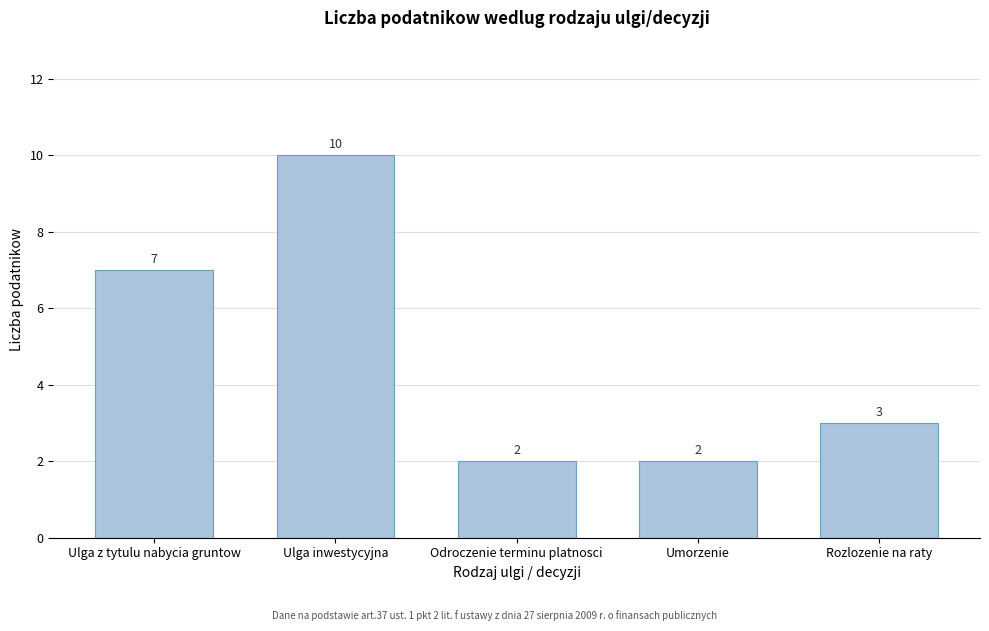

Reading left to right, extract all data points from this chart.

Ulga z tytulu nabycia gruntow=7	Ulga inwestycyjna=10	Odroczenie terminu platnosci=2	Umorzenie=2	Rozlozenie na raty=3